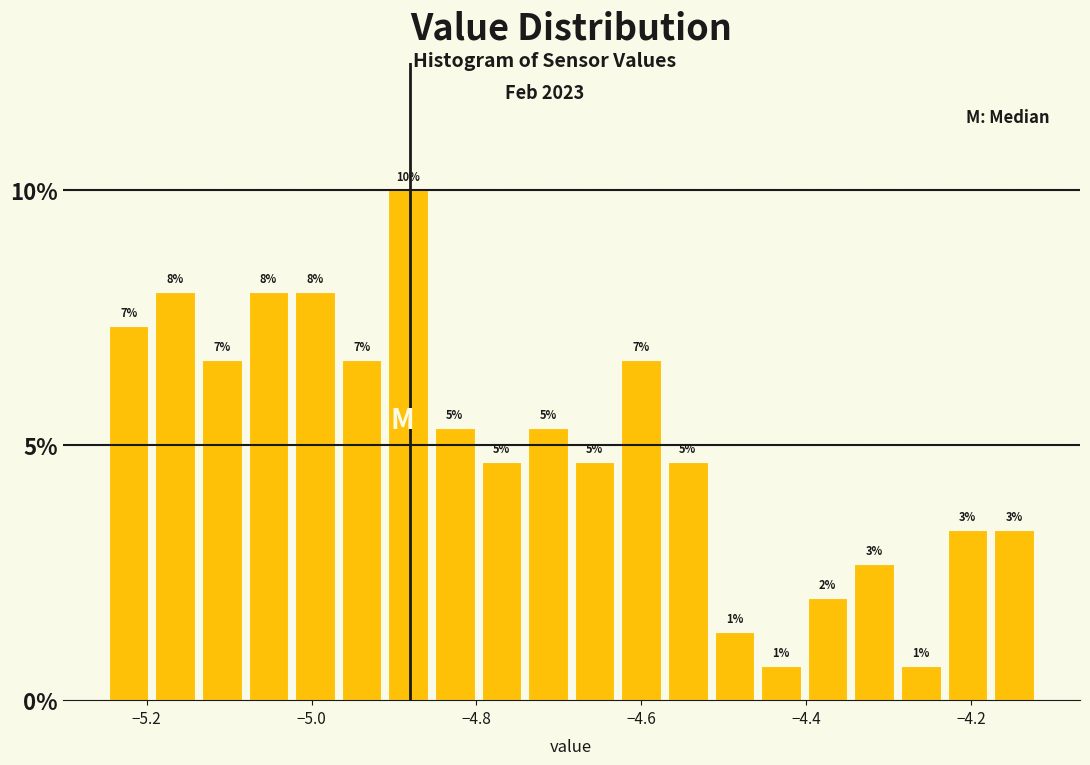

Around what value on the x-axis is the tallest bar? Give the approximate position of its centre, as read against the axis.

-4.88